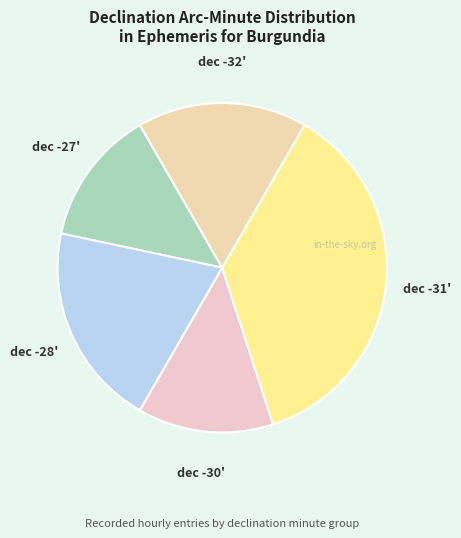

Count the number of slices in the pie.

5